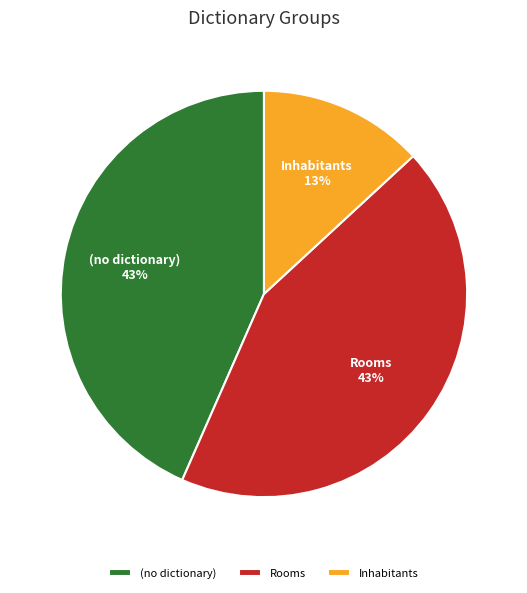

To the nearest percent, what is the difference between the largest and smallest slice percentages?

30%